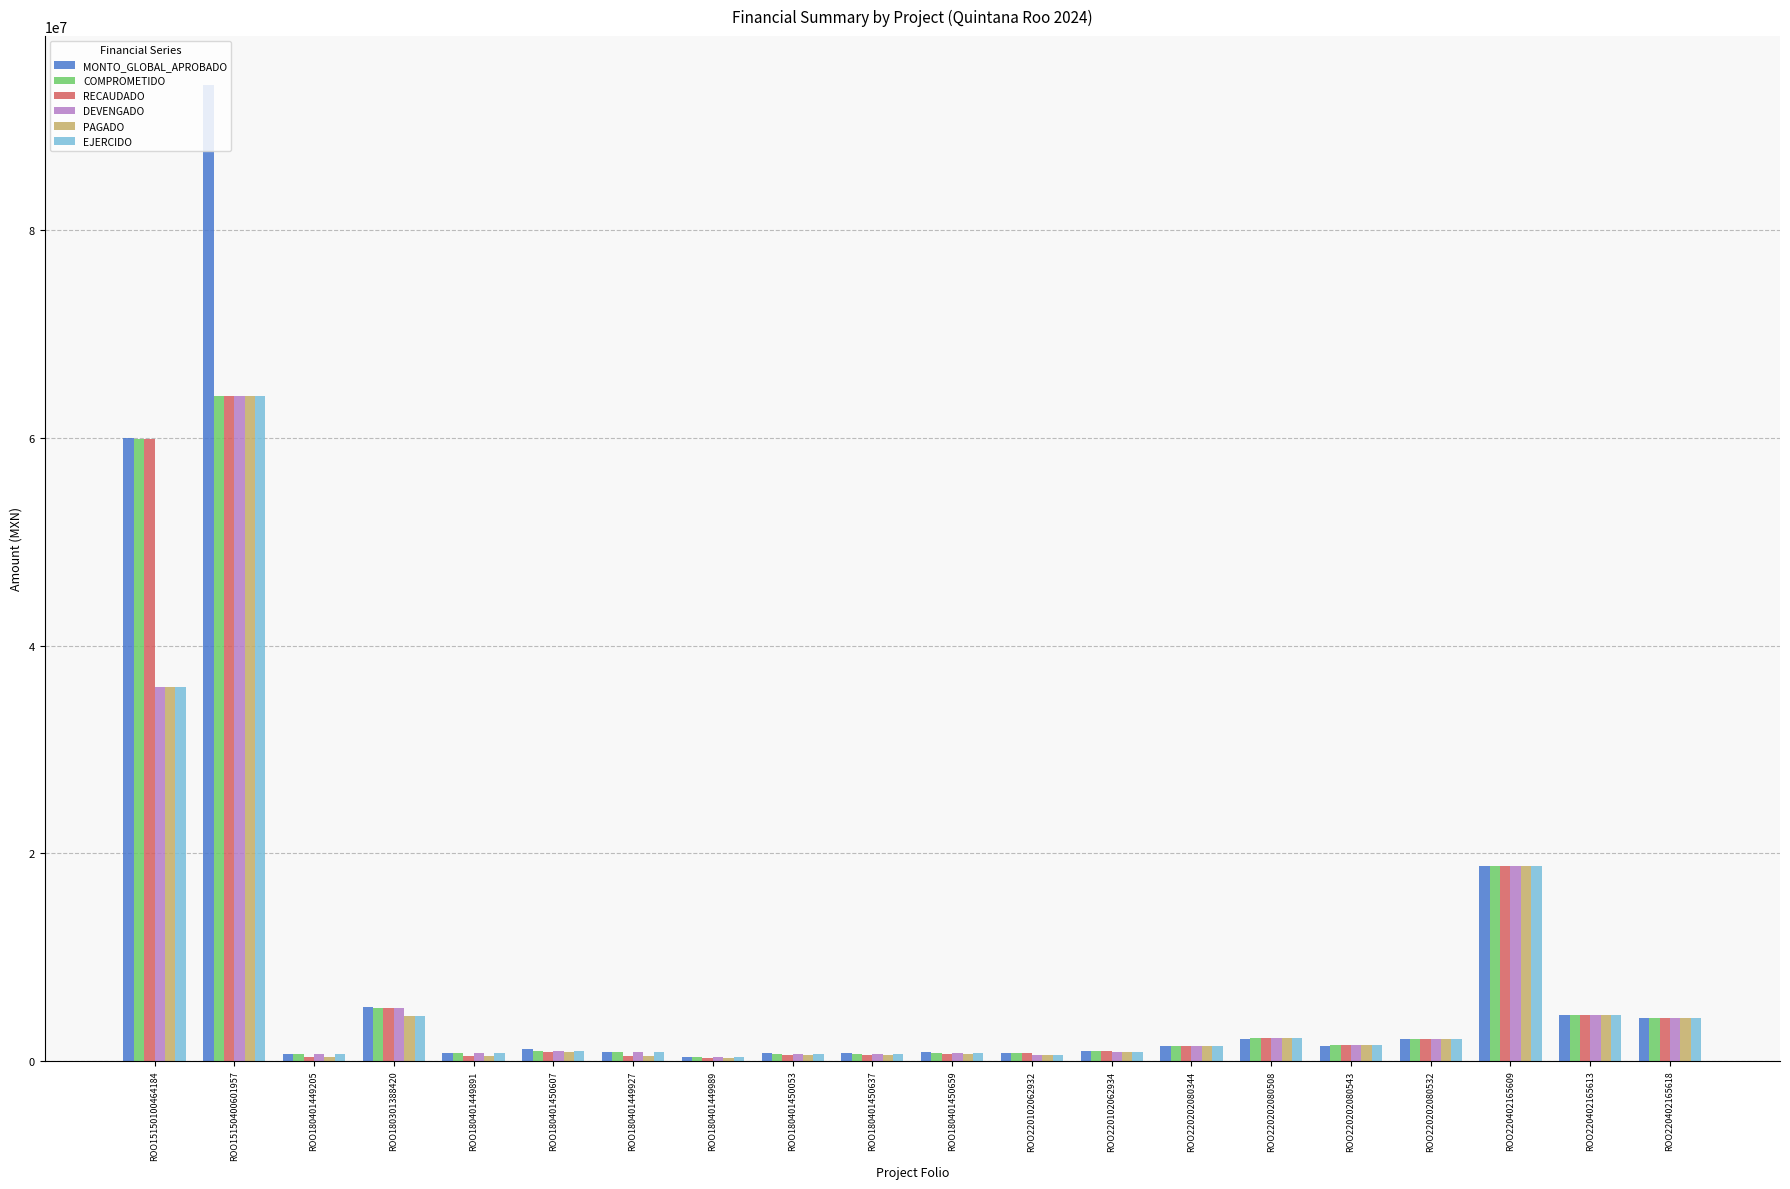

How many data points in COMPROMETIDO are above 1447486?

10